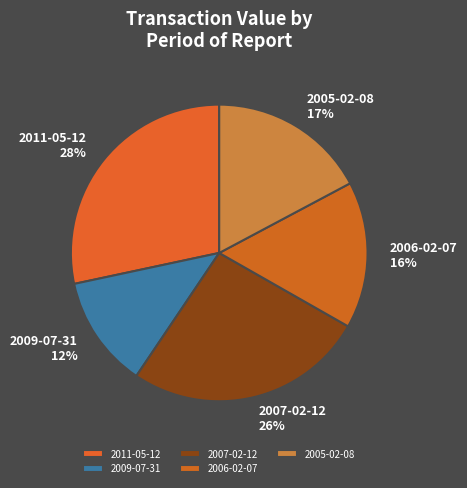

To the nearest percent, what is the average slice percentage?

20%